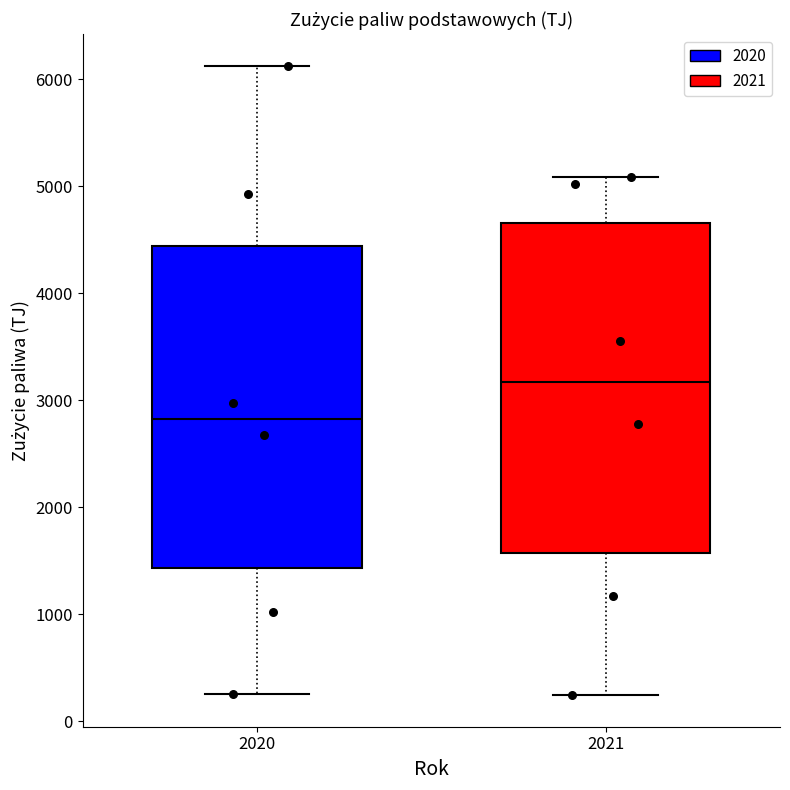

Reading left to right, read every box against the y-axis: the position of its median line, the range the box covers, and the ends of its whiskers. The values are not printed on the chart, so give them approximately, as read against the axis.

2020: median 2800, box 1400 to 4400, whiskers 300 to 6100
2021: median 3200, box 1600 to 4700, whiskers 200 to 5100